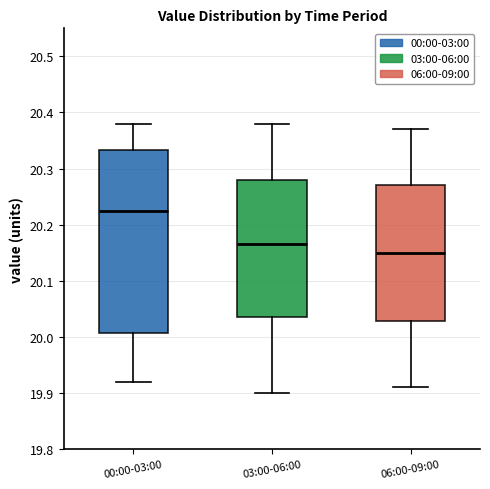

Where is the lower edge of the box for 06:00-09:00 on the y-axis? The values are not printed on the chart, so give them approximately, as read against the axis.

20.03